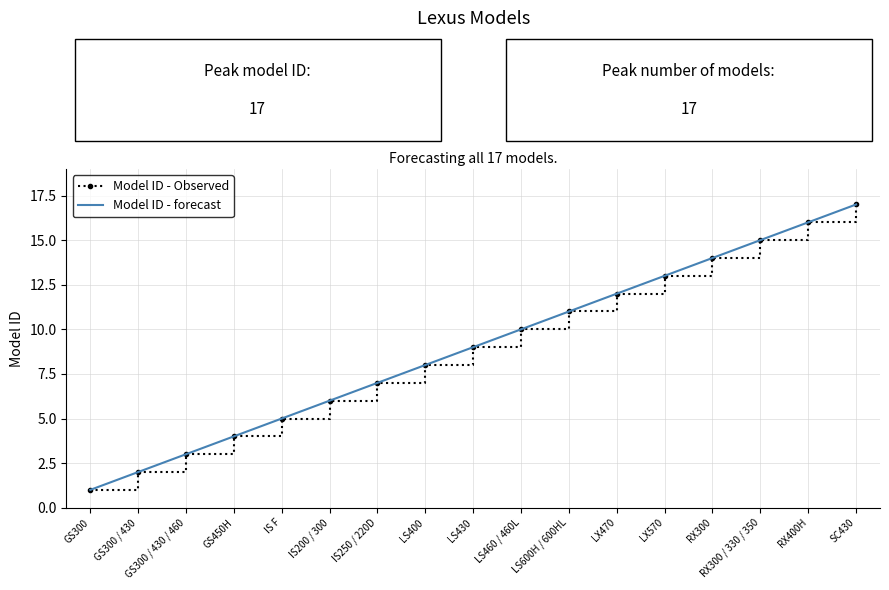

Reading right to left, extract all data points from this chart.

Model ID - Observed: 17	16	15	14	13	12	11	10	9	8	7	6	5	4	3	2	1
Model ID - forecast: 17	16	15	14	13	12	11	10	9	8	7	6	5	4	3	2	1